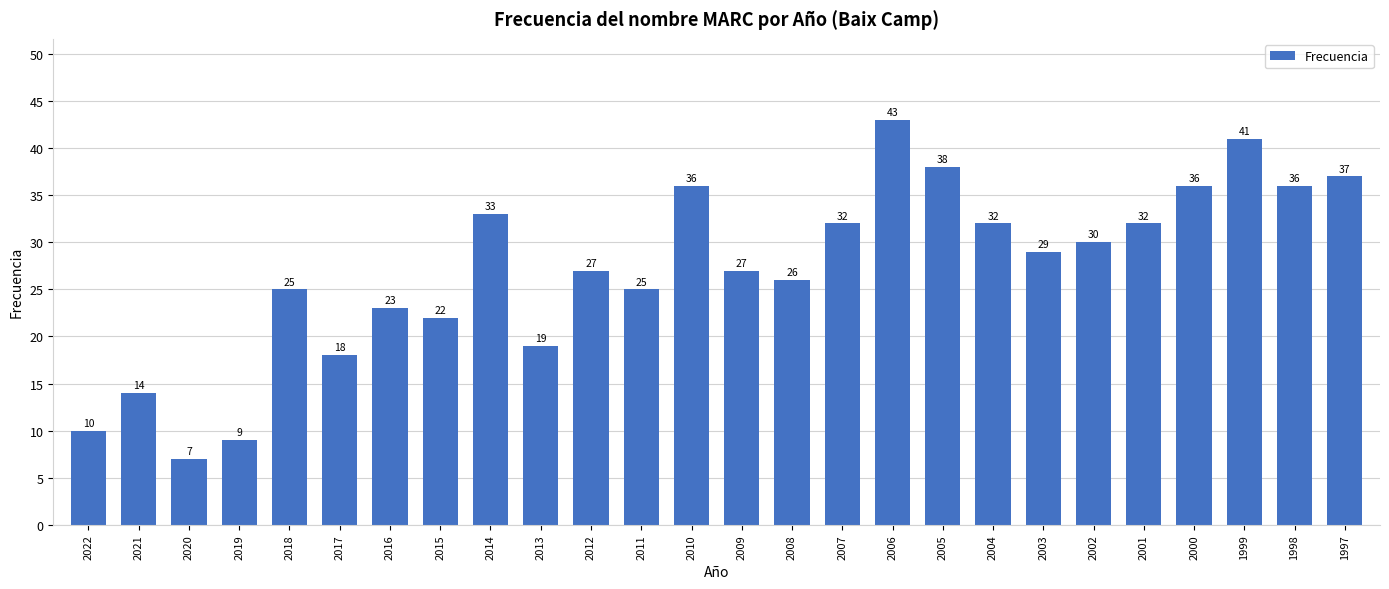

What is the minimum value shown in the chart?

7